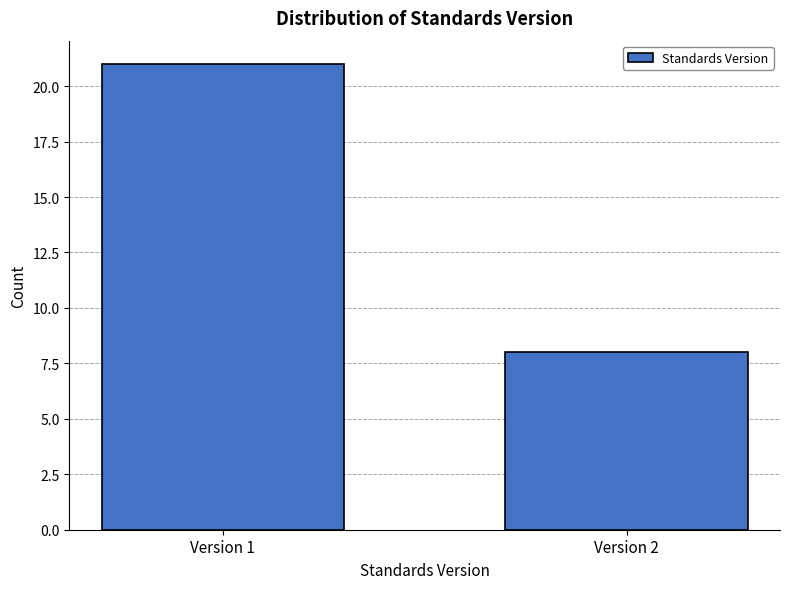

Reading left to right, transcribe all the data shown in this chart.

21	8